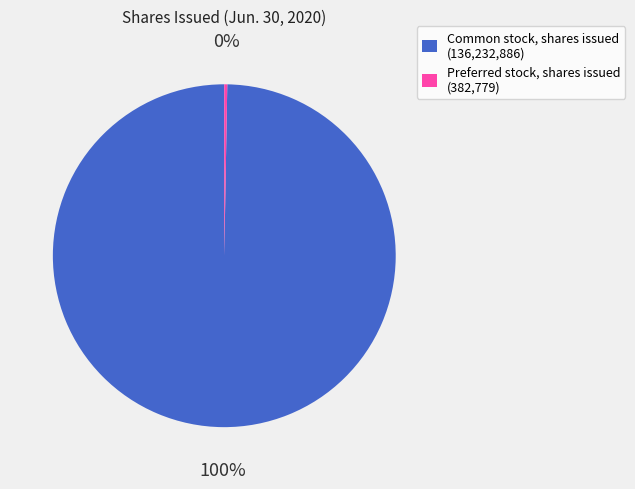

Is there any slice that represents more than half of the pie?

Yes